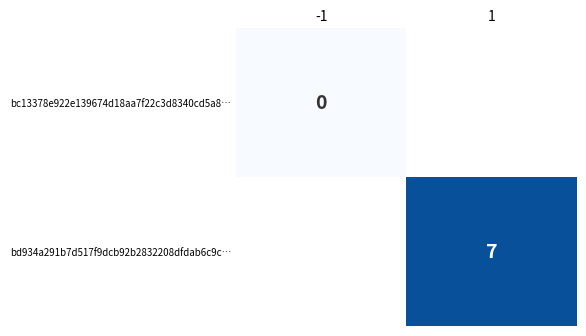

True or false: bd934a291b7d517f9dcb92b2832208dfdab6c9c… has a value of 11 at 1.

False